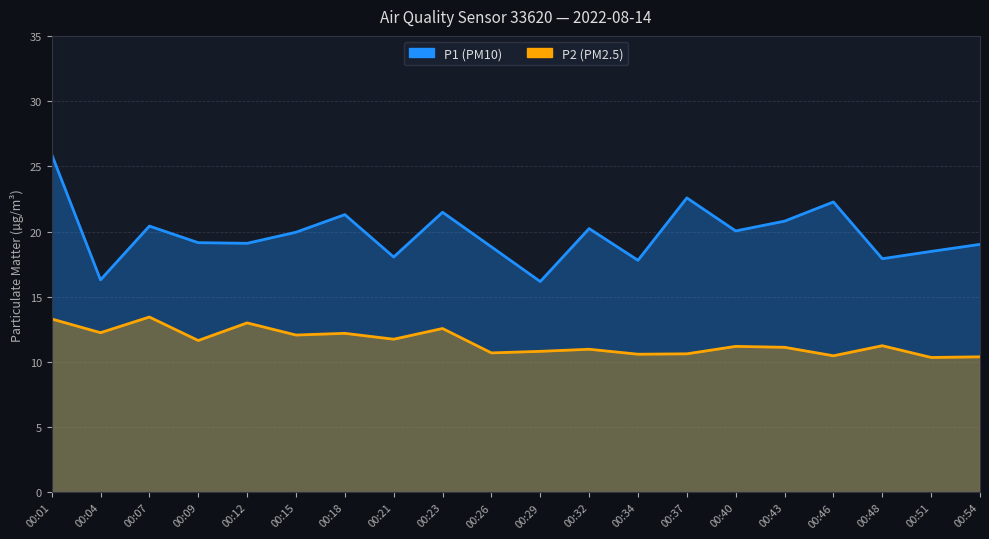

What is the lowest value of the P2 series?

10.3